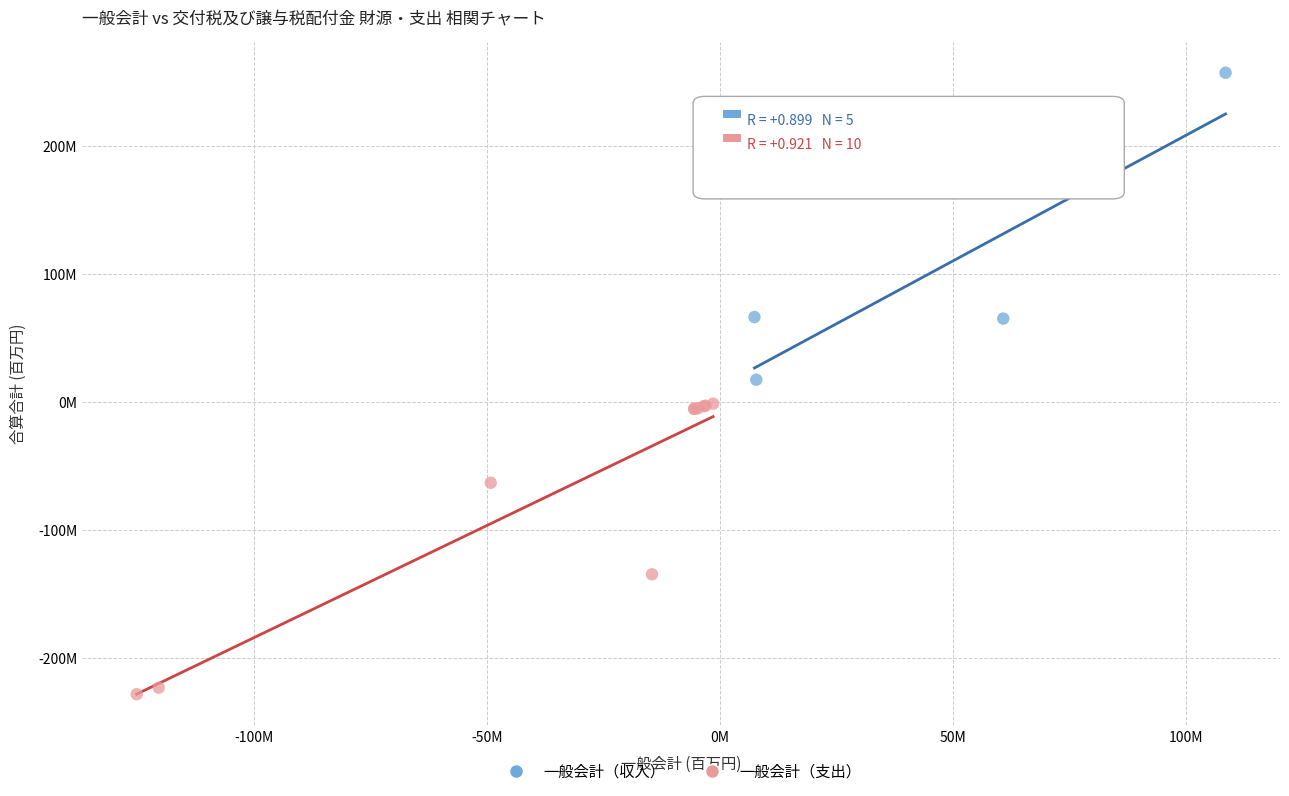

What are all the series names shown in the legend?

一般会計（収入）, 一般会計（支出）